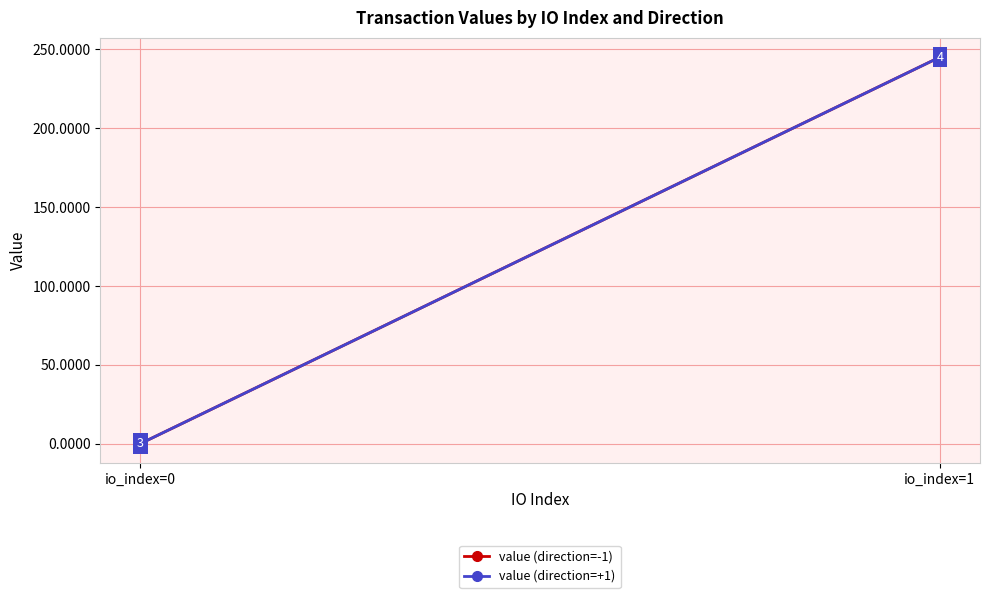

What is the approximate value of value (direction=+1) at io_index=0?

0.1